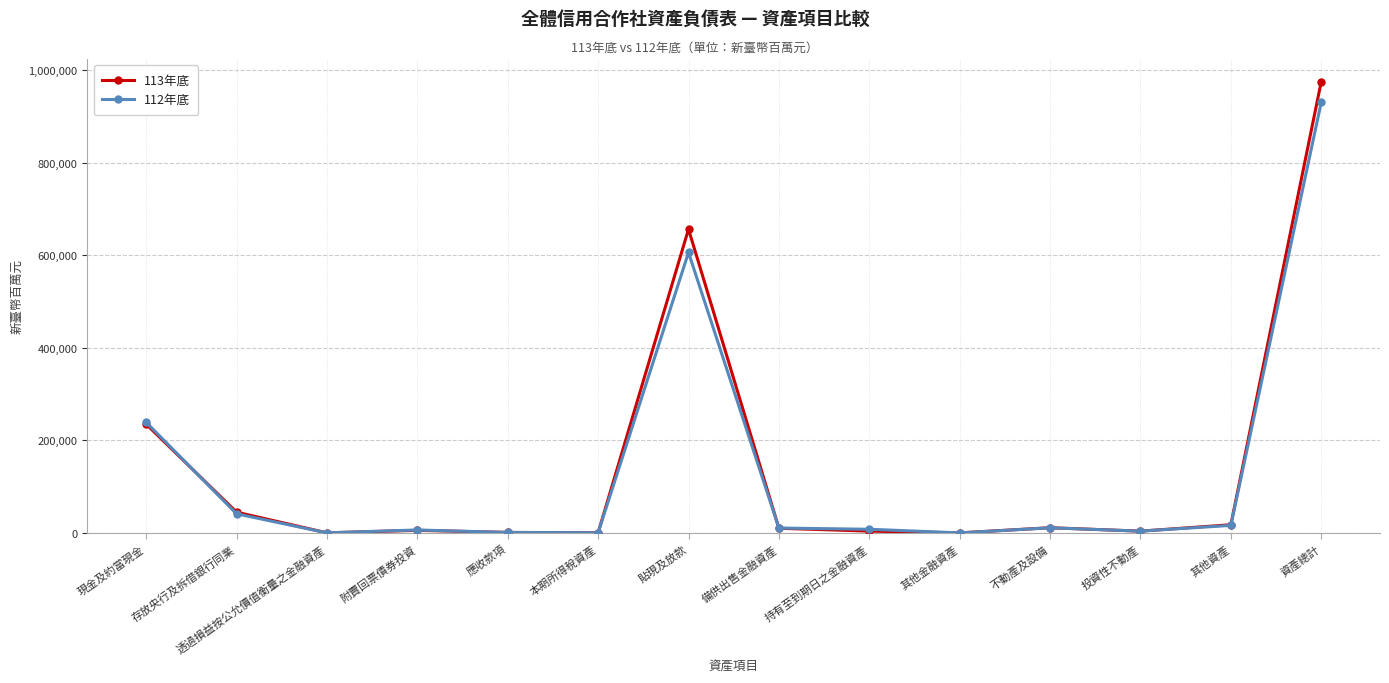

What position from the left is 本期所得稅資產?

6